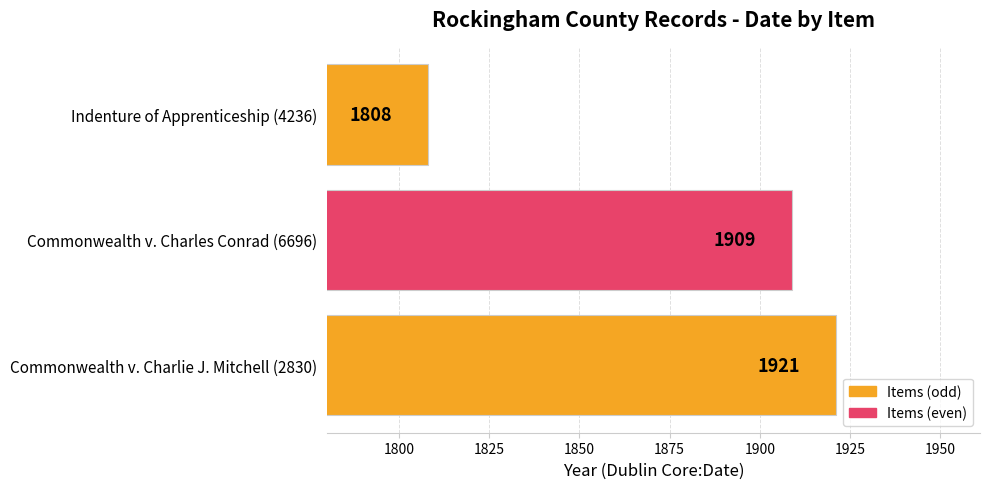

Is it true that the value at Indenture of Apprenticeship (4236) is 3202?

False